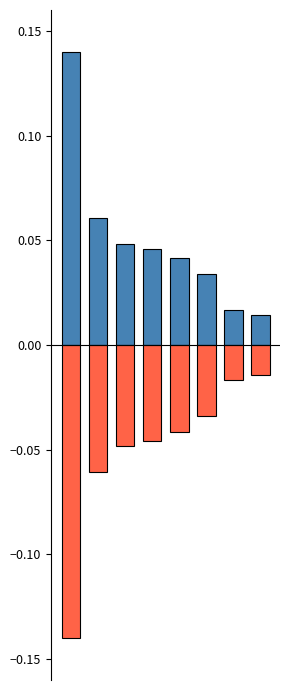

How many series are shown in this chart?

2